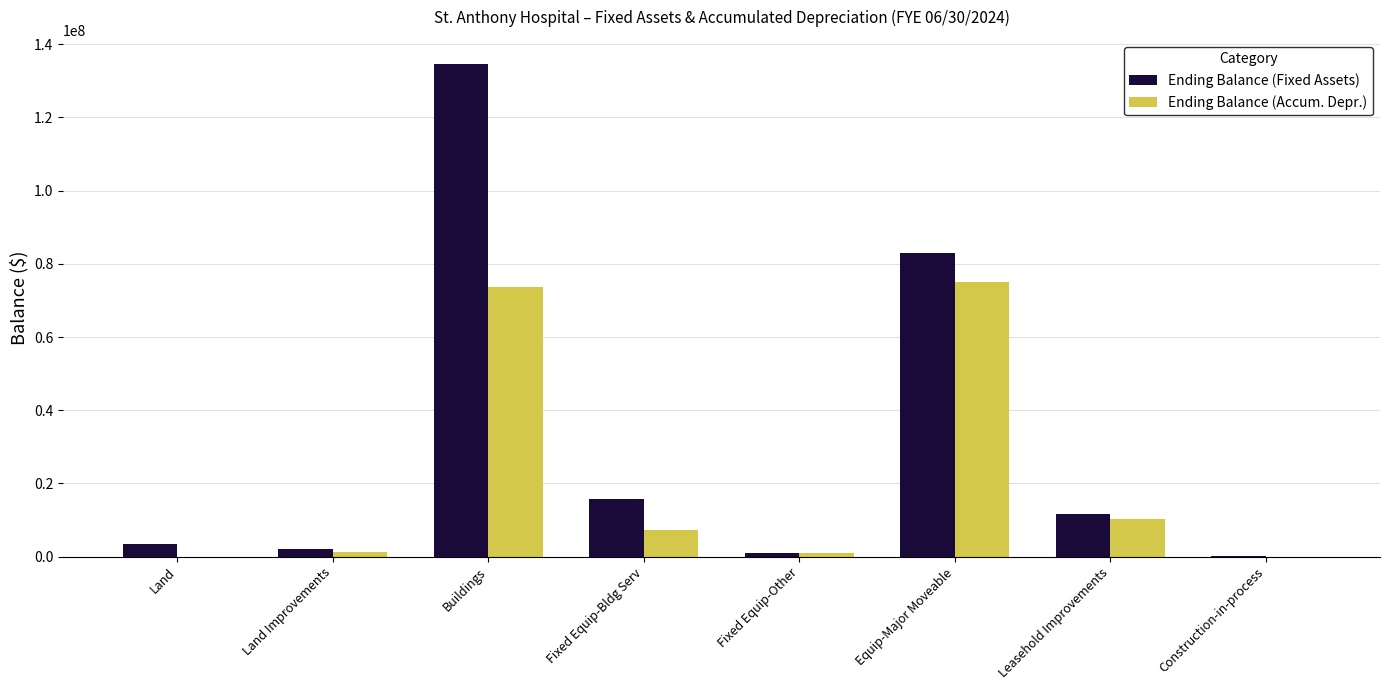

What is the sum of the Ending Balance (Fixed Assets) values at Land and Fixed Equip-Bldg Serv?

19401202.9